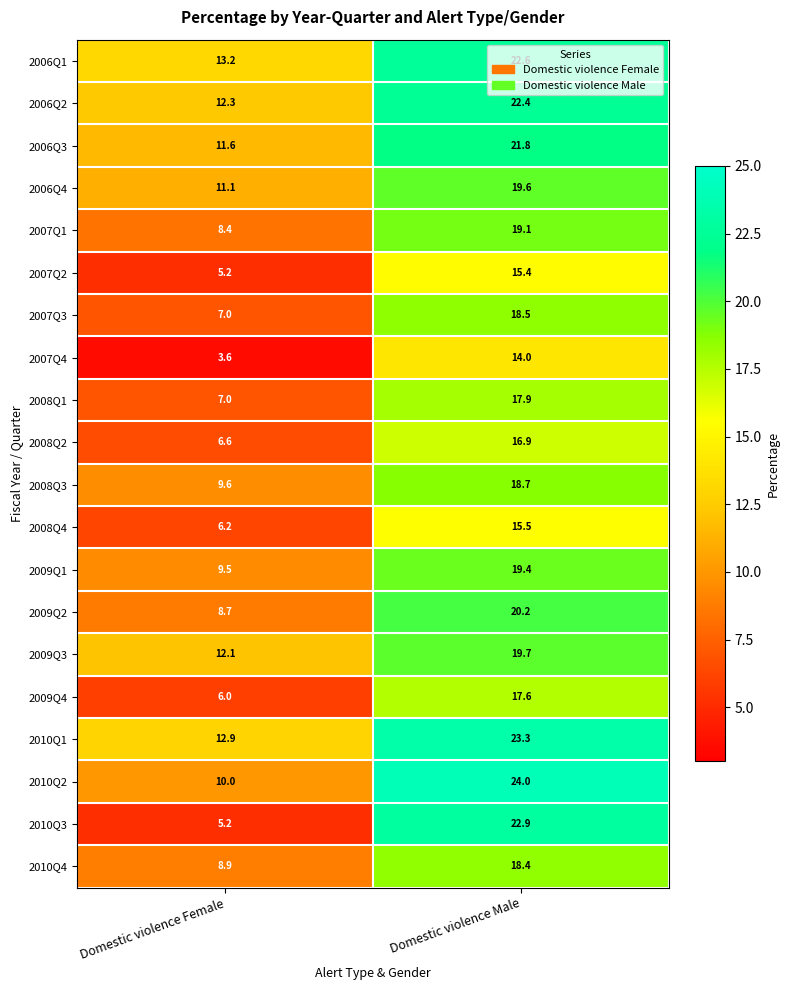

At which label is 2010Q3 closest to 14?

Domestic violence Female